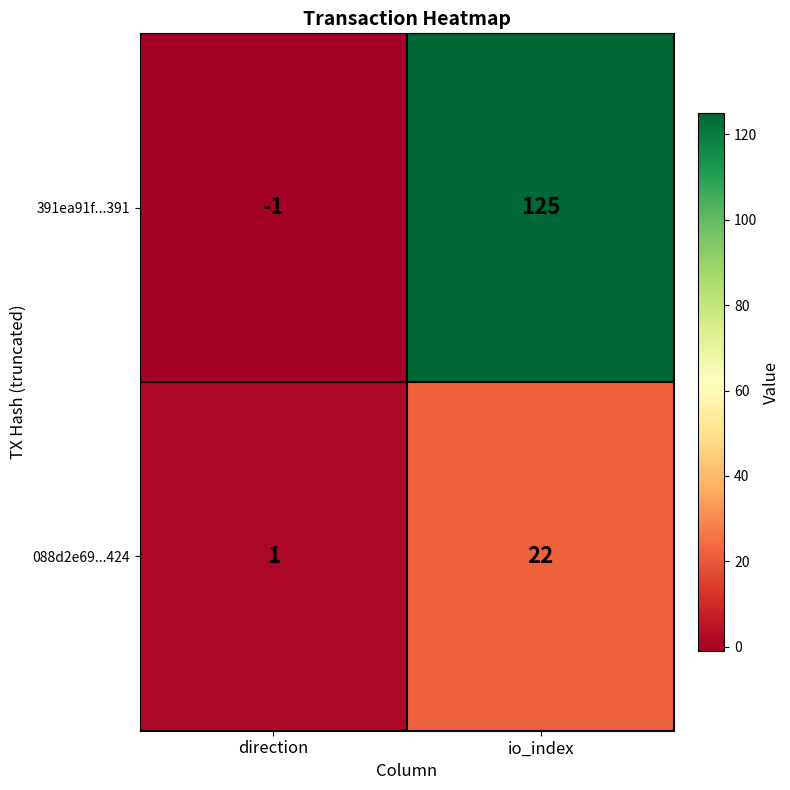

Rank the series by their average value, from lowest to highest.

088d2e69...424, 391ea91f...391